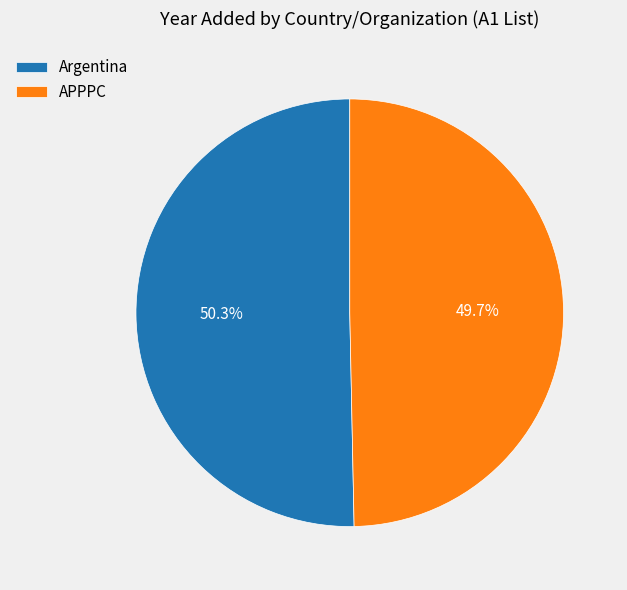

The APPPC slice represents 50% of the pie. True or false?

True